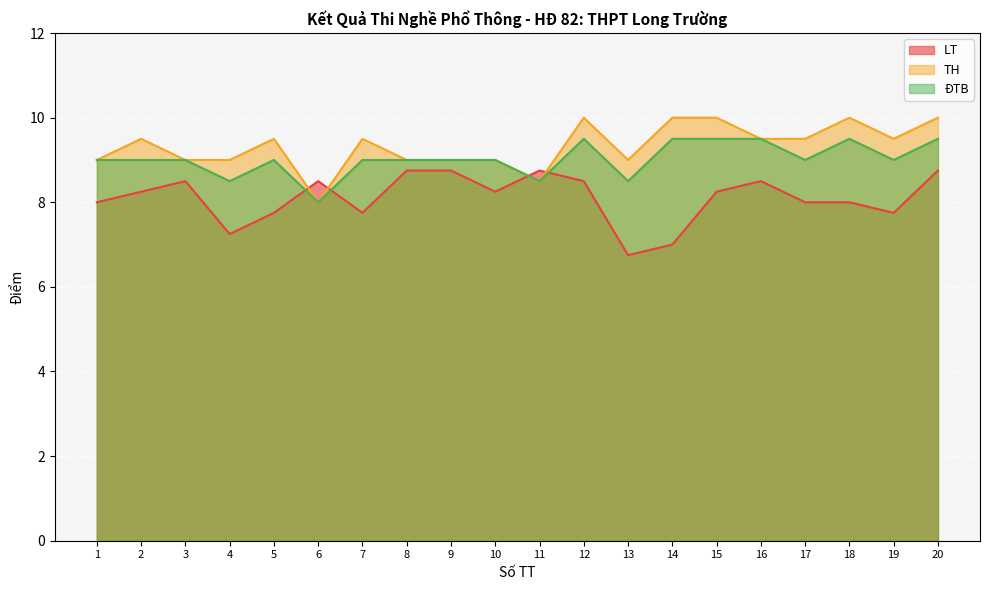

What are all the series names shown in the legend?

LT, TH, ĐTB